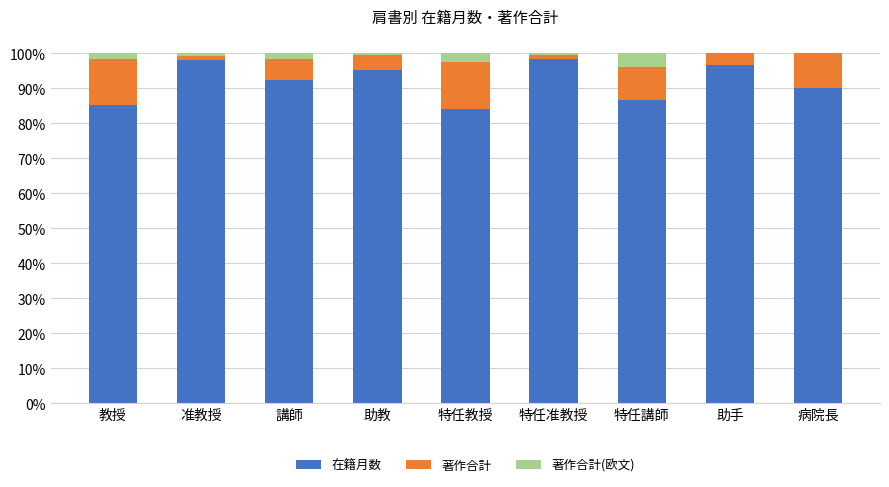

Are the bars grouped side by side (vs. stacked)?

No